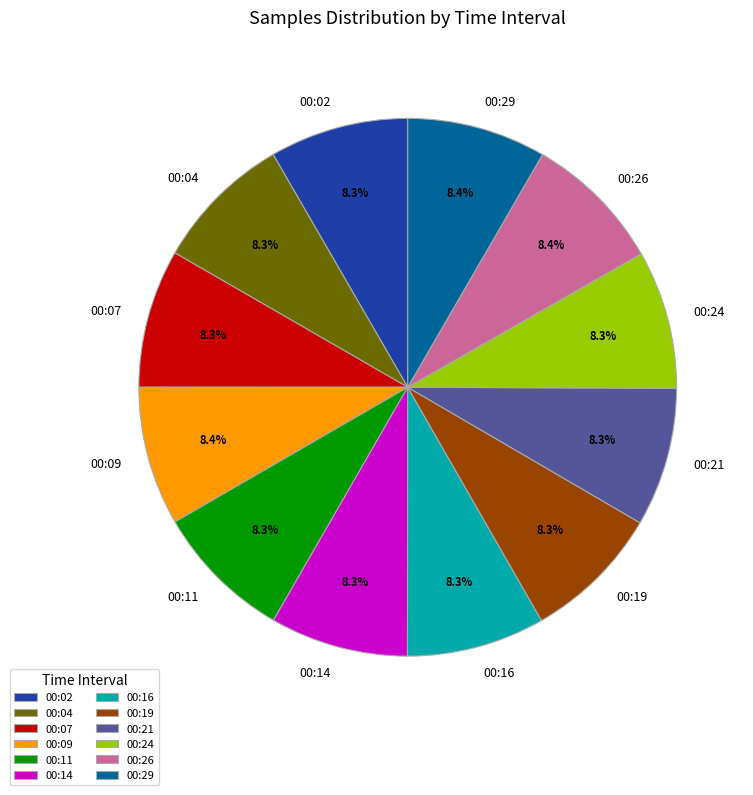

To the nearest percent, what percentage of the pie is 00:26?

8%